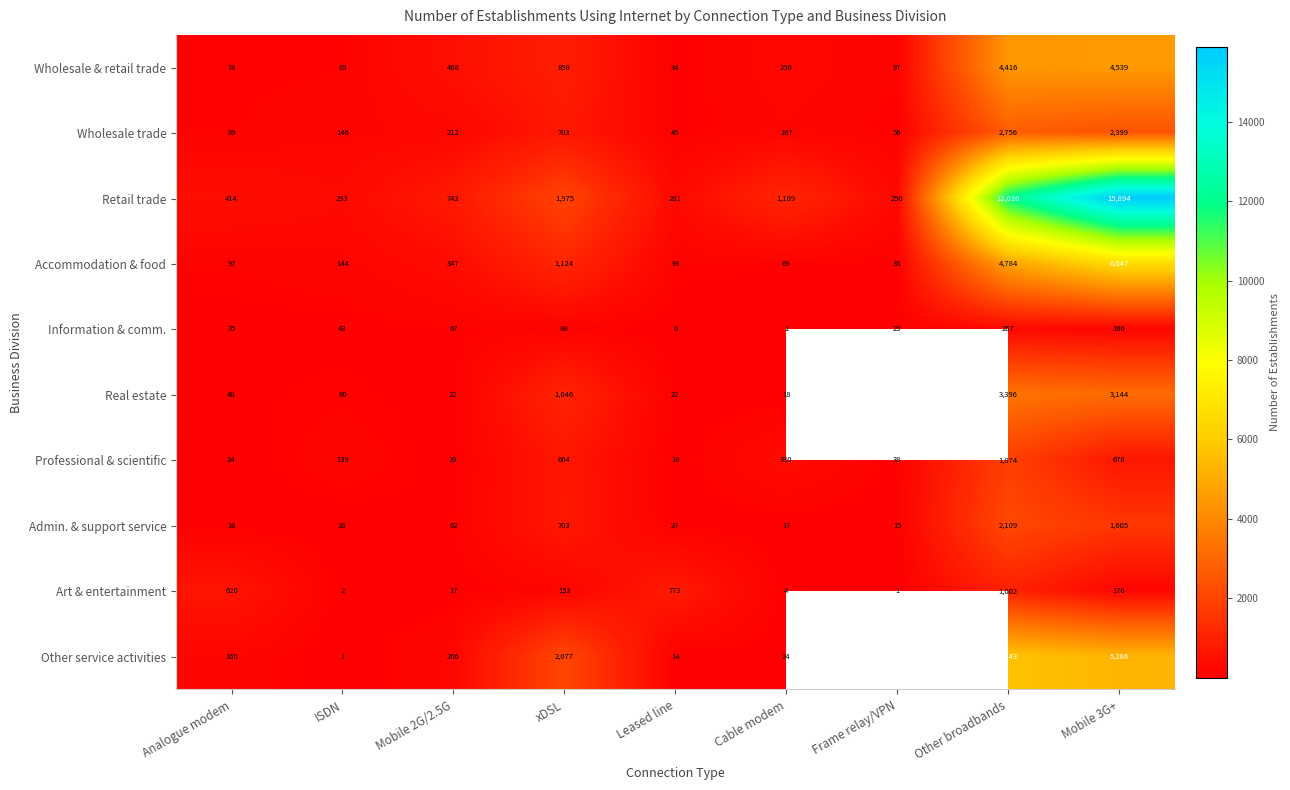

Where is Accommodation & food nearest to the value 3342?

Other broadbands